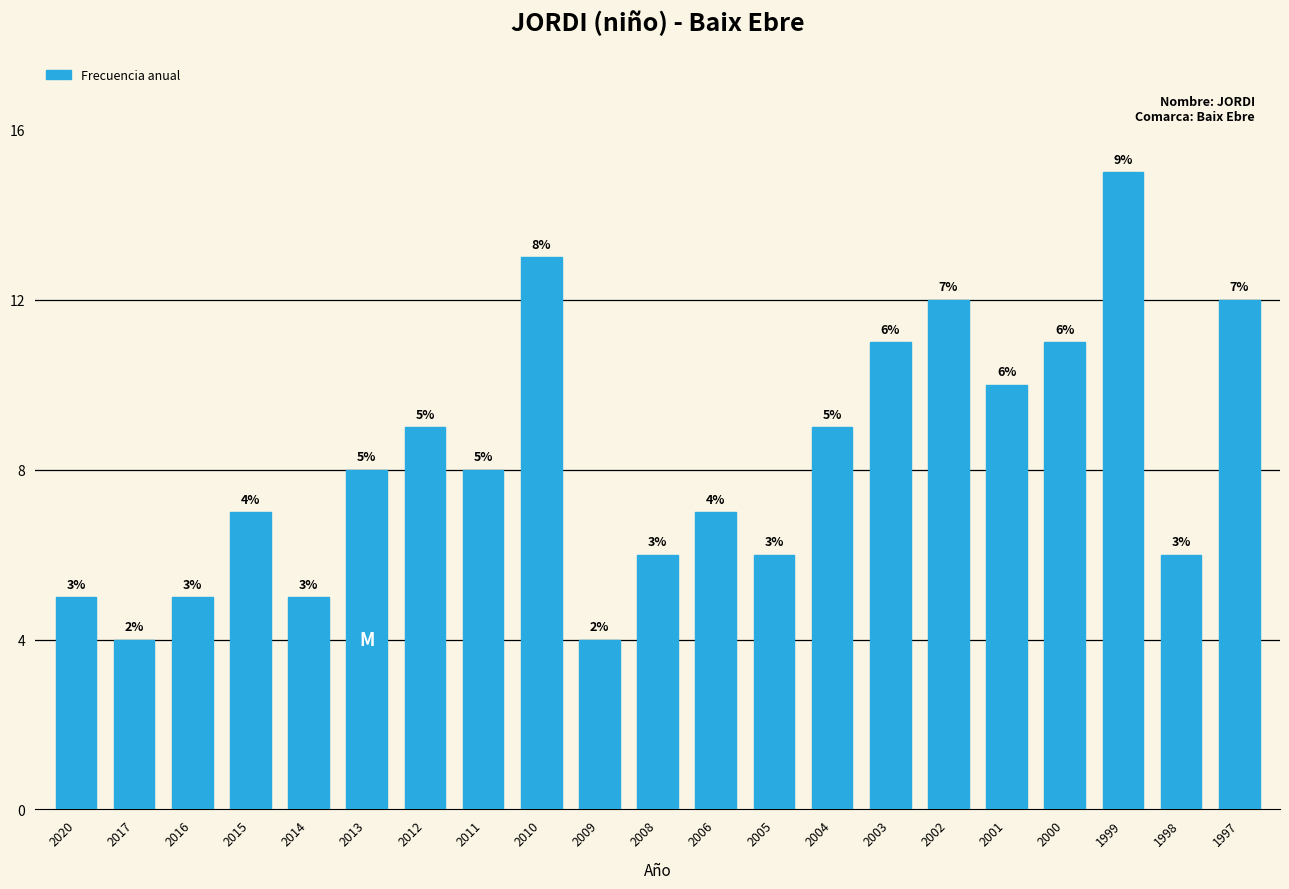

Reading left to right, extract all data points from this chart.

2020=5	2017=4	2016=5	2015=7	2014=5	2013=8	2012=9	2011=8	2010=13	2009=4	2008=6	2006=7	2005=6	2004=9	2003=11	2002=12	2001=10	2000=11	1999=15	1998=6	1997=12